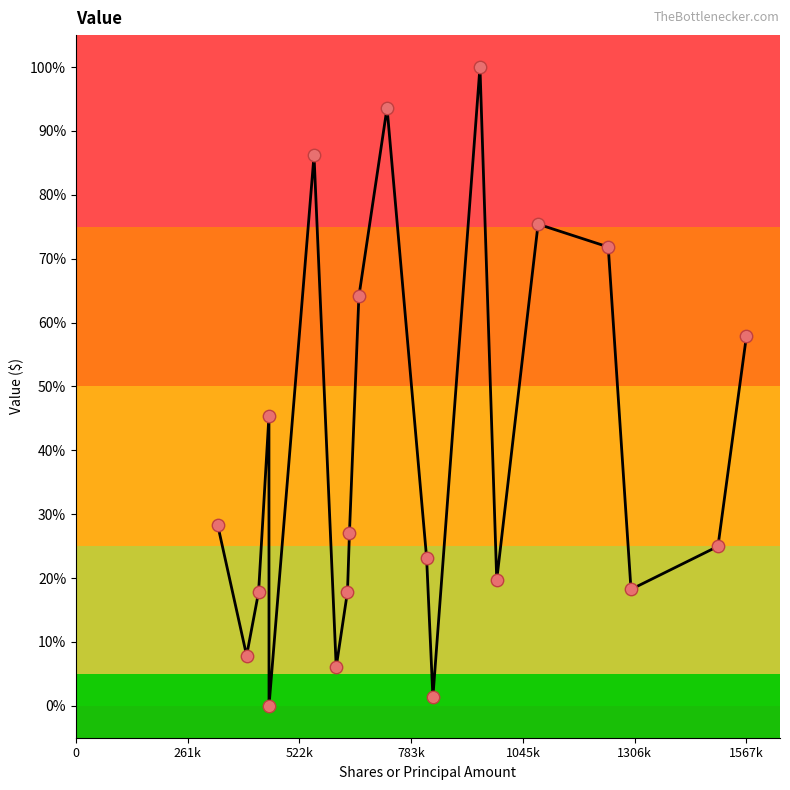

What is the maximum value shown in the chart?

100.0